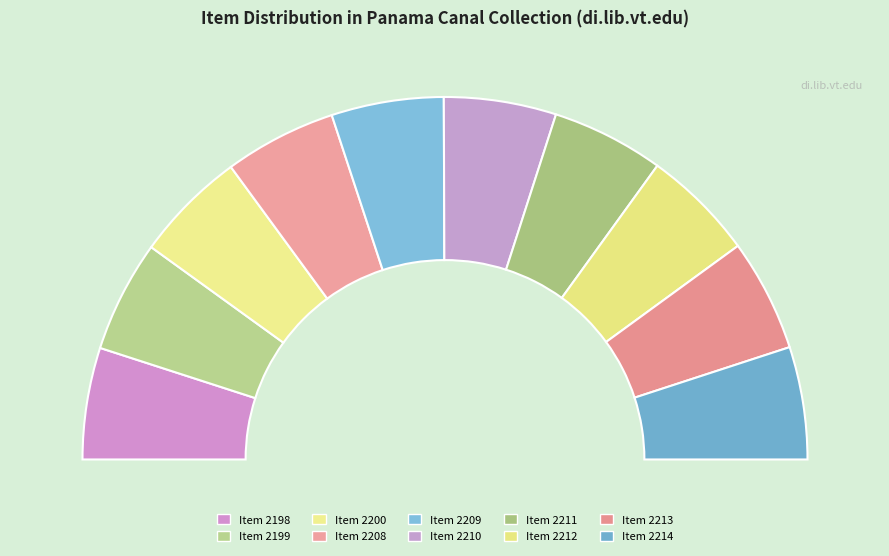

Which has a higher value, show/2209 or show/2213?

show/2213